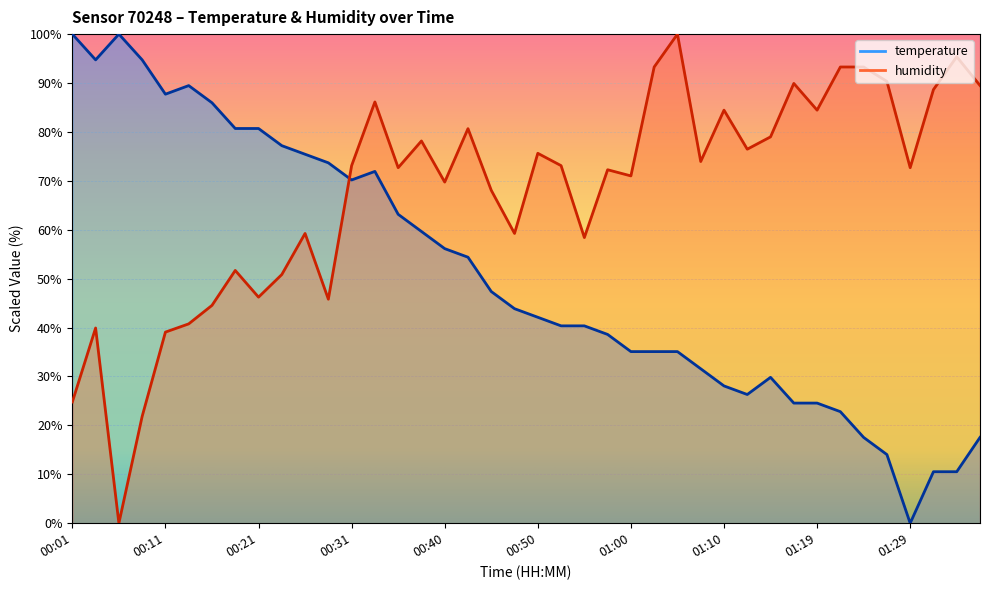

What position from the right is 00:50?

20